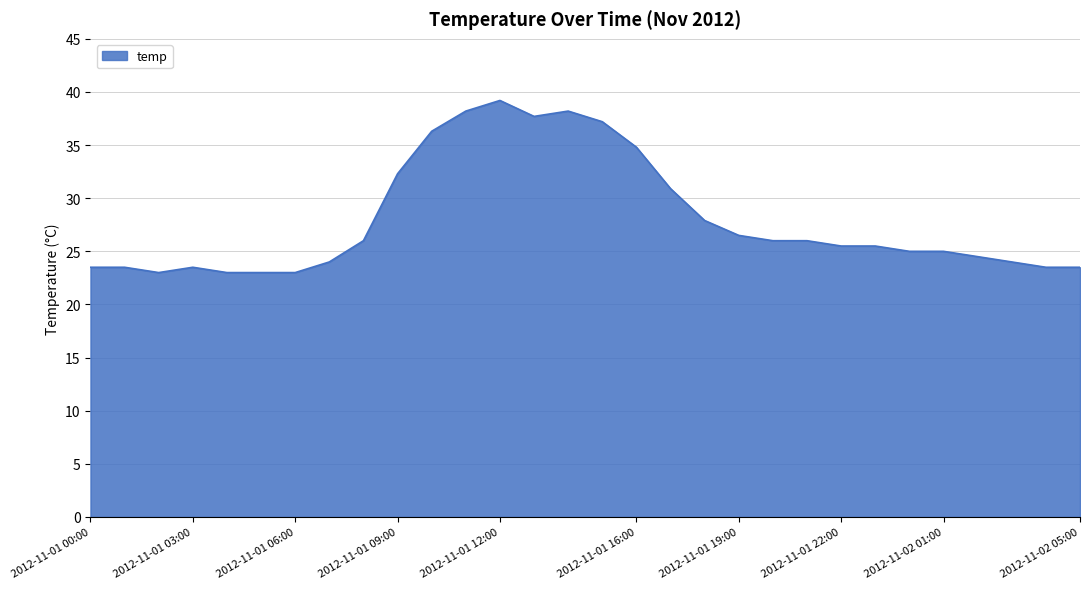

What is the average value?

28.0